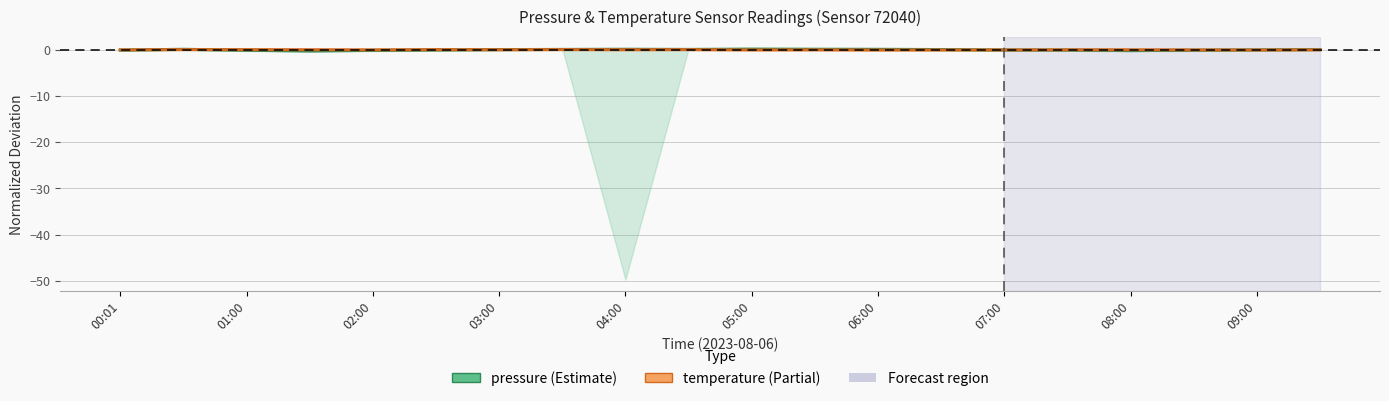

Between which two adjacent categories do temperature and pressure first intersect?

00:01 and 01:00